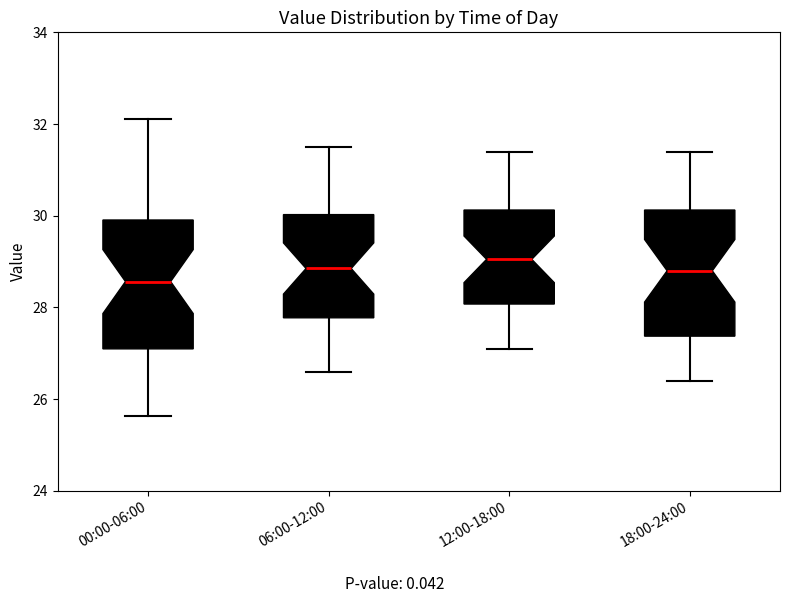

Reading left to right, read every box against the y-axis: the position of its median line, the range the box covers, and the ends of its whiskers. The values are not printed on the chart, so give them approximately, as read against the axis.

00:00-06:00: median 28.6, box 27.0 to 30.0, whiskers 25.6 to 32.2
06:00-12:00: median 28.8, box 27.8 to 30.0, whiskers 26.6 to 31.6
12:00-18:00: median 29.0, box 28.0 to 30.2, whiskers 27.2 to 31.4
18:00-24:00: median 28.8, box 27.4 to 30.2, whiskers 26.4 to 31.4